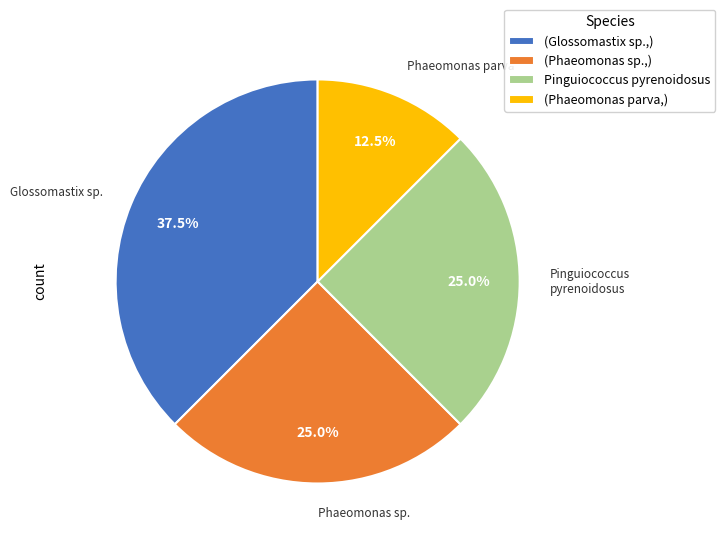

To the nearest percent, what is the average slice percentage?

25%